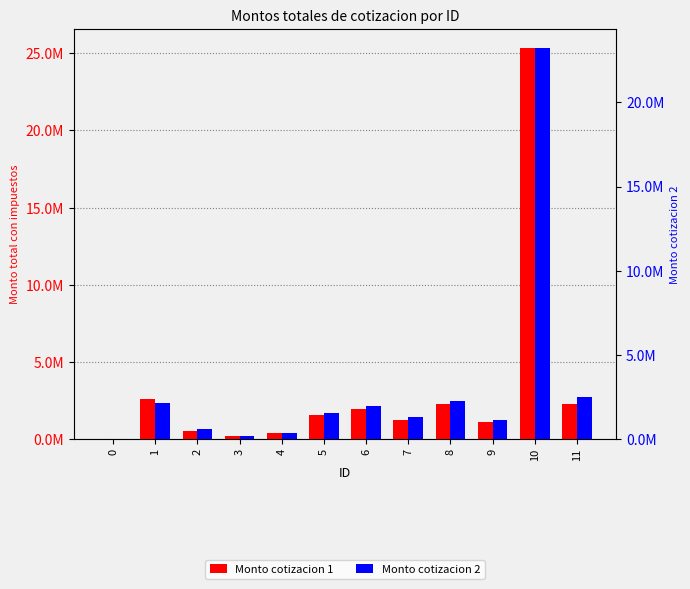

What is the spread (max minus min) of values at 2?

82474.8